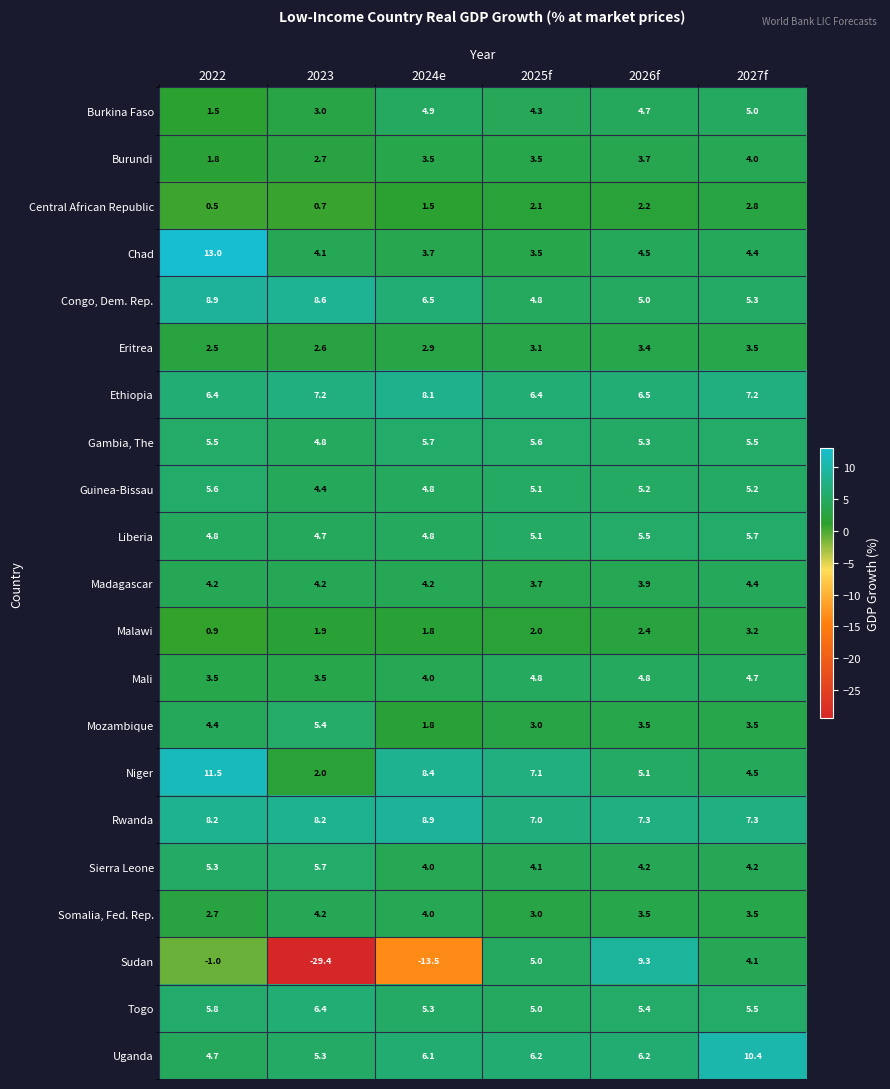

What is the approximate value of Rwanda at 2023?

8.2